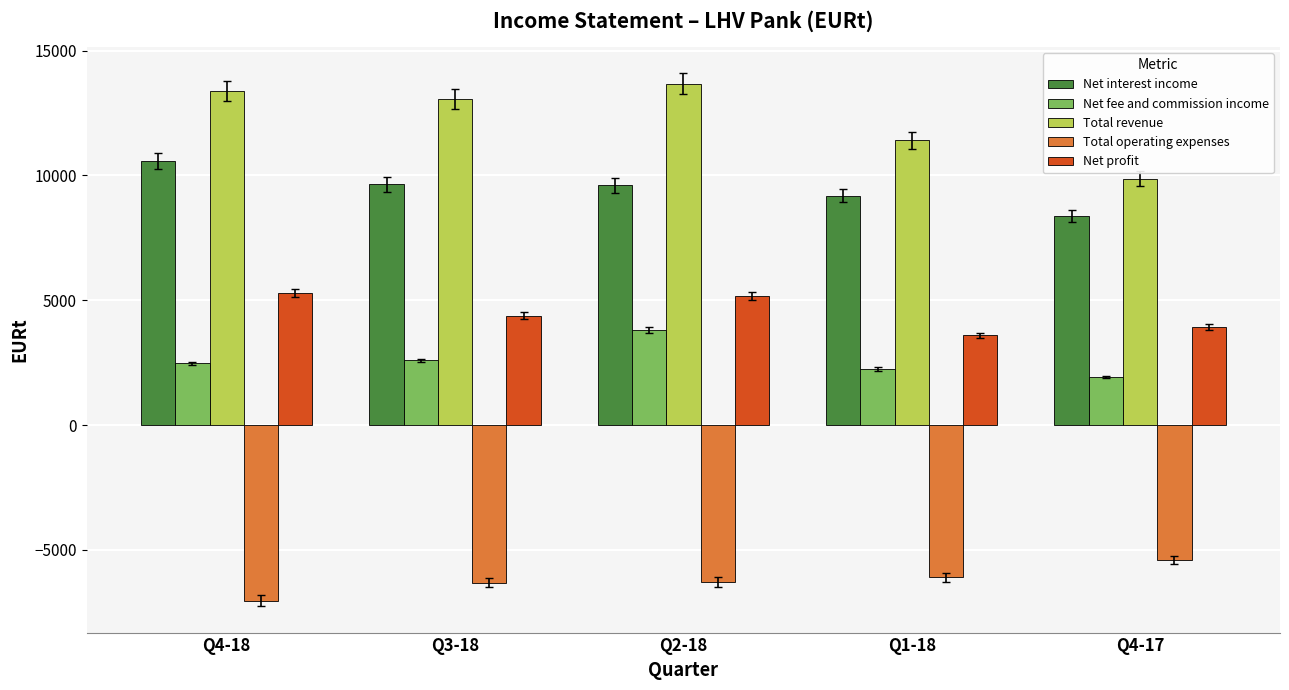

What is the difference between the highest and lowest values at Q3-18?

19376.1